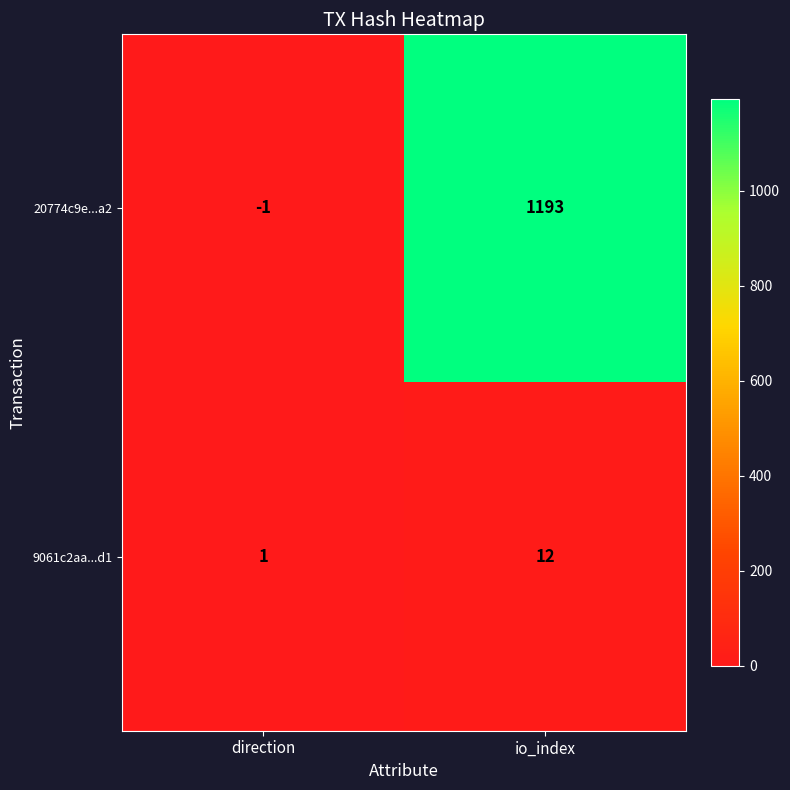

Which label corresponds to the smallest value in the chart?

direction